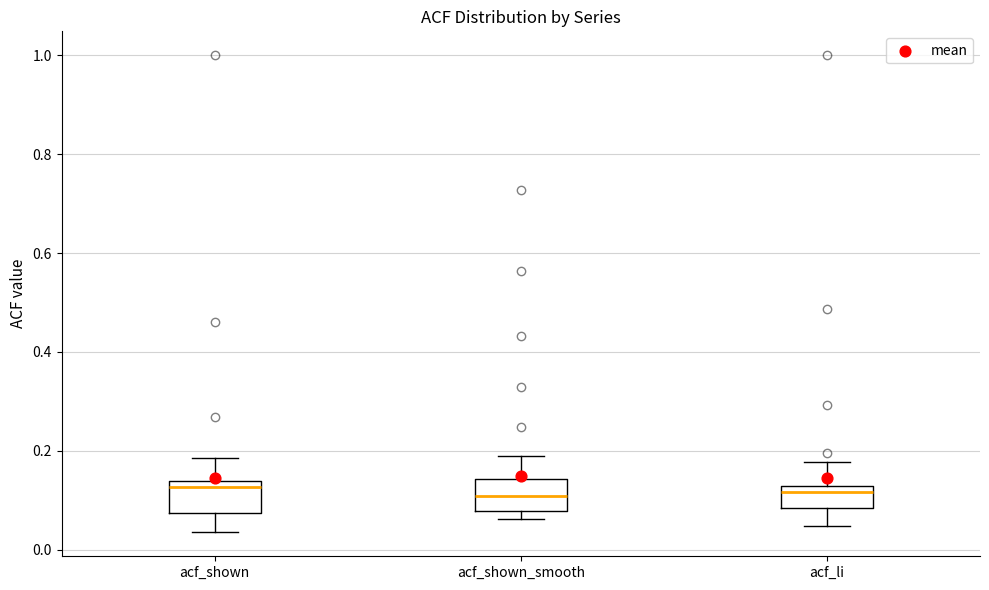

Where is the upper edge of the box for acf_shown_smooth on the y-axis? The values are not printed on the chart, so give them approximately, as read against the axis.

0.14